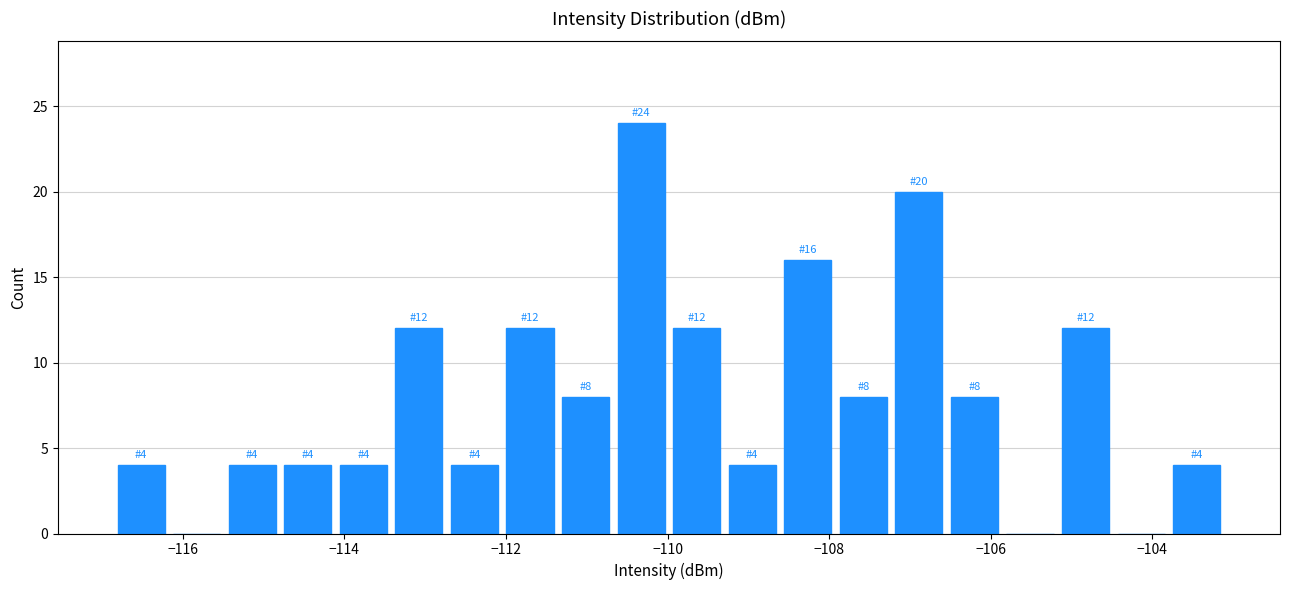

Read against the x-axis, roughly where is the centre of the tallest bar?

-110.4